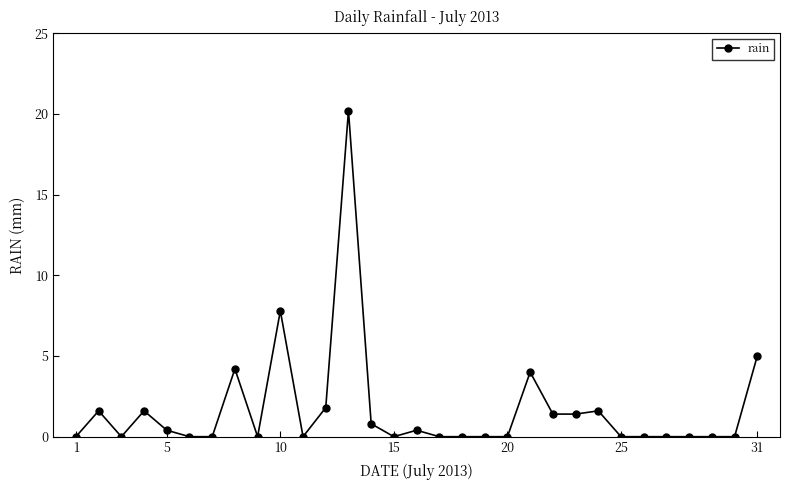

What is the difference between the maximum and minimum values?

20.2